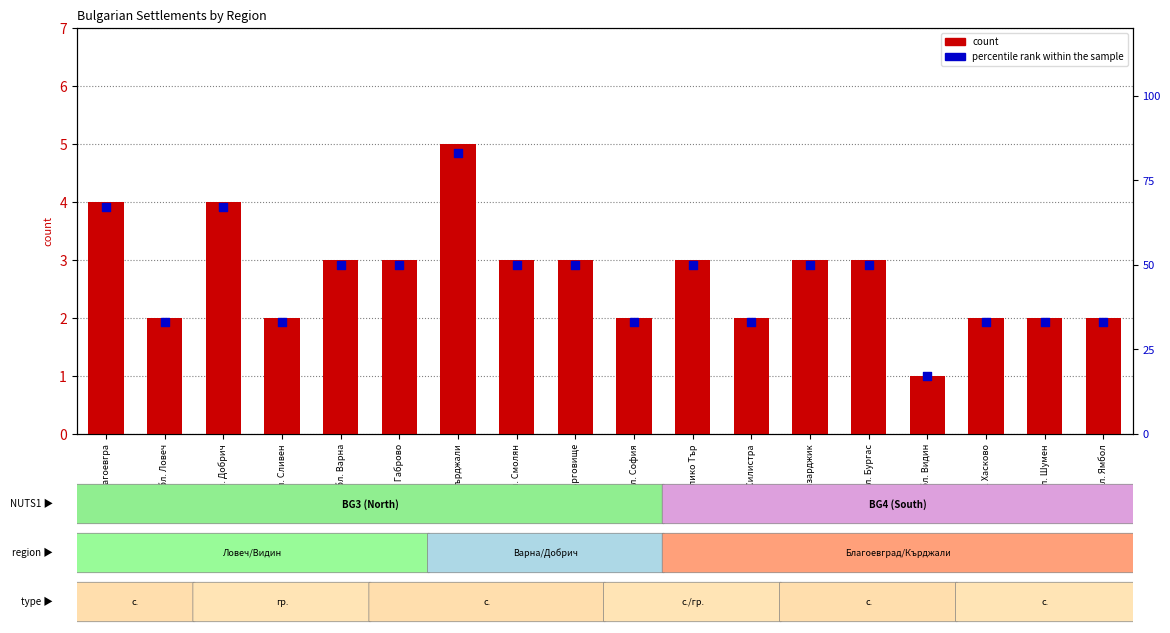

Is the value of count at обл. Бургас greater than the value of percentile rank within the sample at обл. Смолян?

No